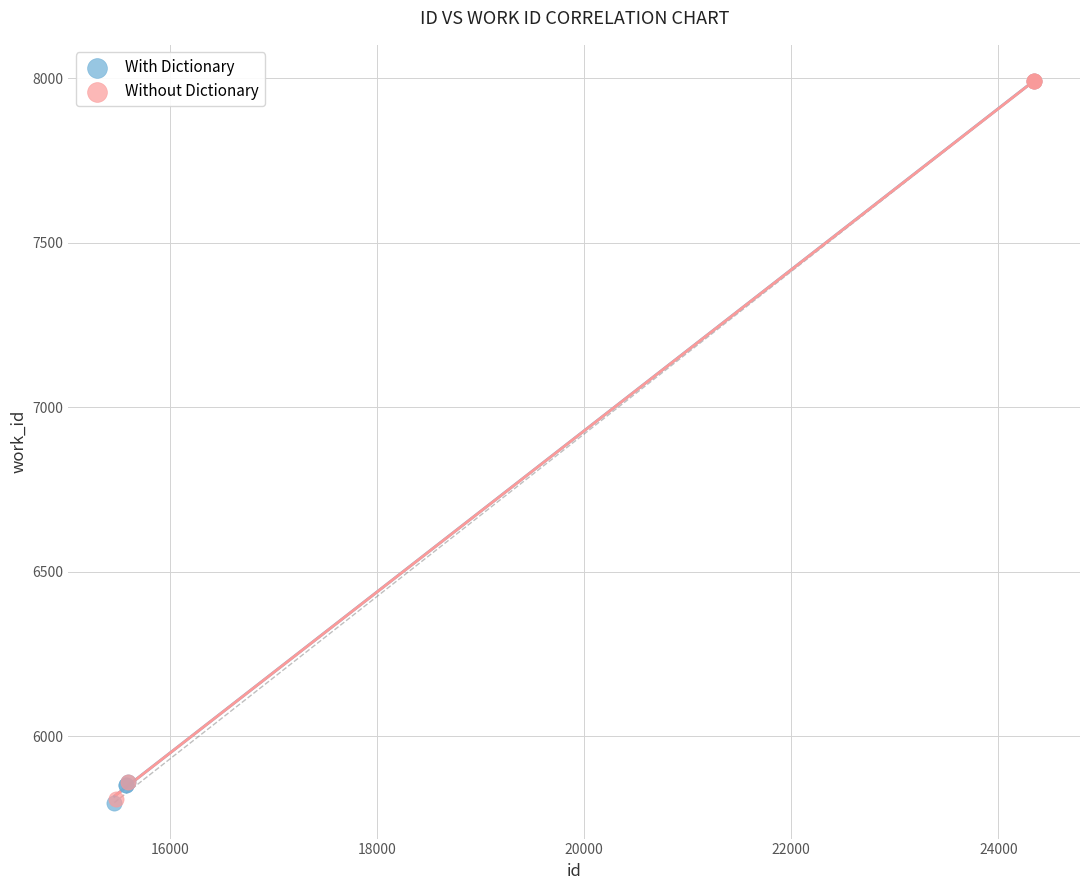

What are all the series names shown in the legend?

With Dictionary, Without Dictionary